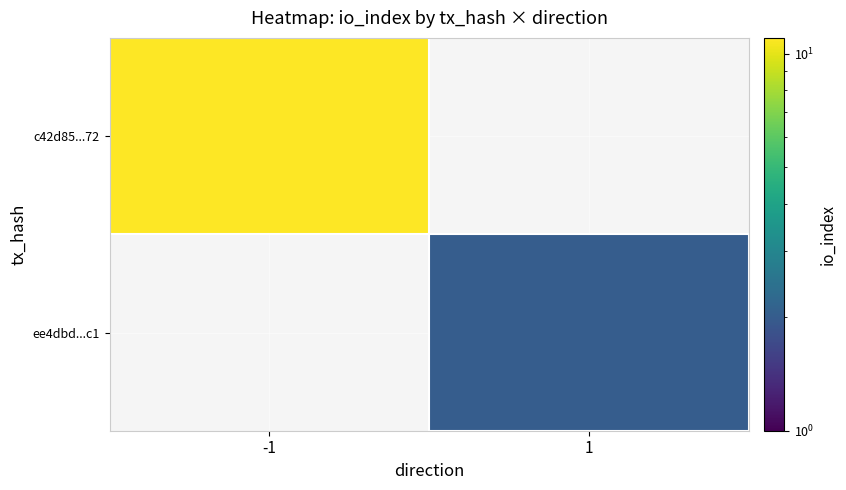

Rank the series at direction from lowest to highest value.

c42d85697bd051d7db73b82743013409b63ee72, ee4dbd4d721ac0100ae09590d5813348aec94c1